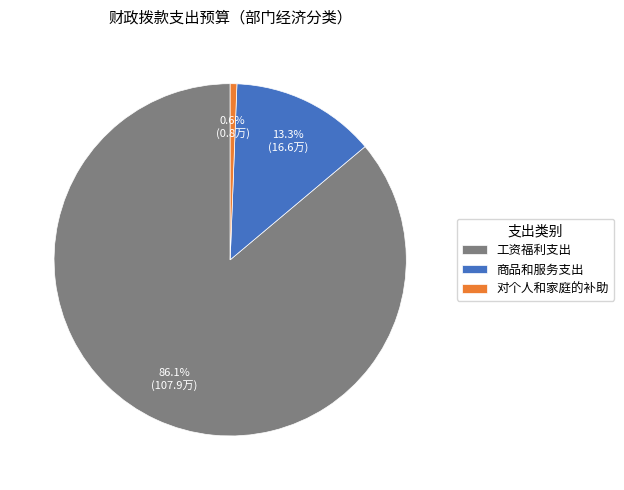

Combined, do 商品和服务支出 and 对个人和家庭的补助 account for over 50%?

No